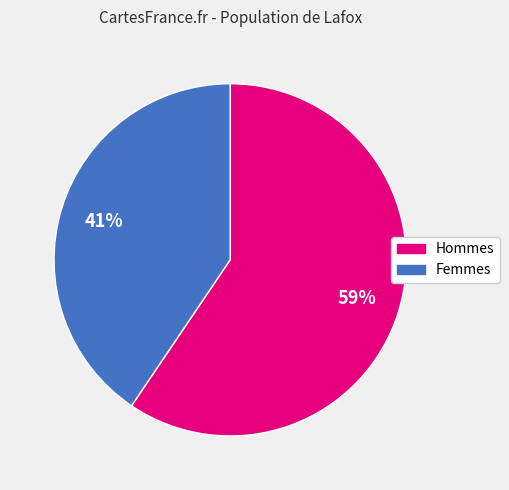

Which has a higher value, Hommes or Femmes?

Hommes